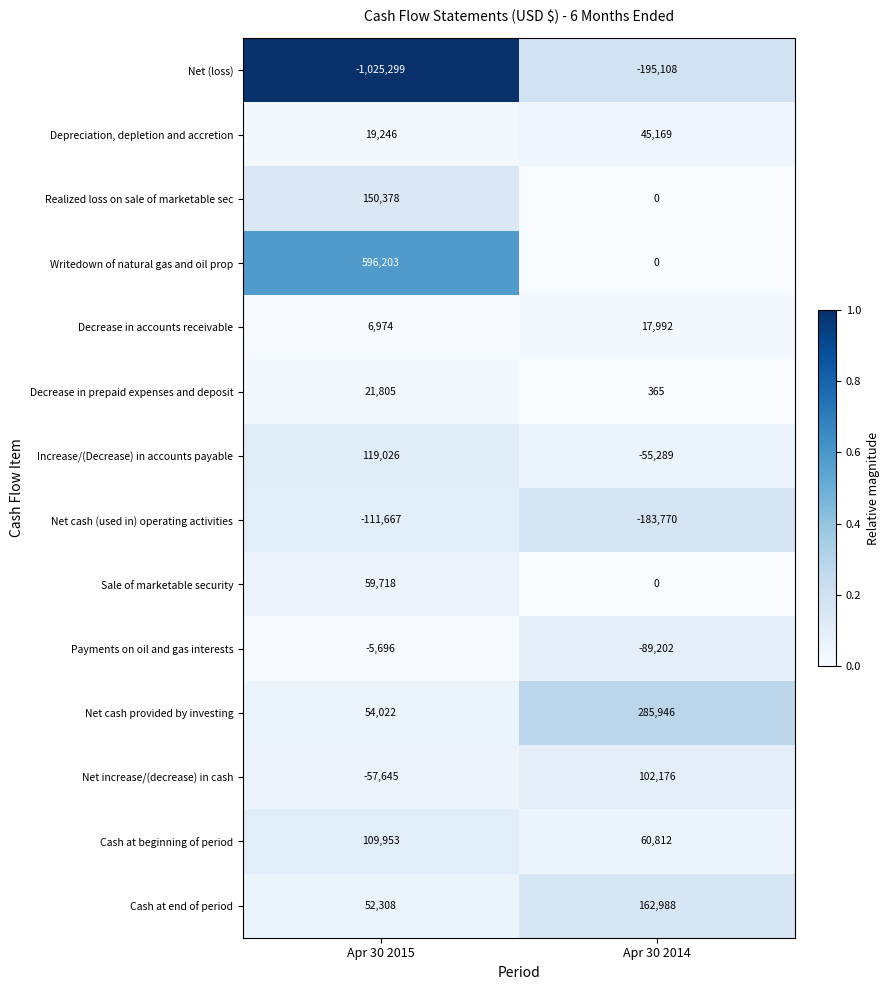

What value does the Increase/(Decrease) in accounts payable series have at Apr 30 2015, to the nearest 10?

119030